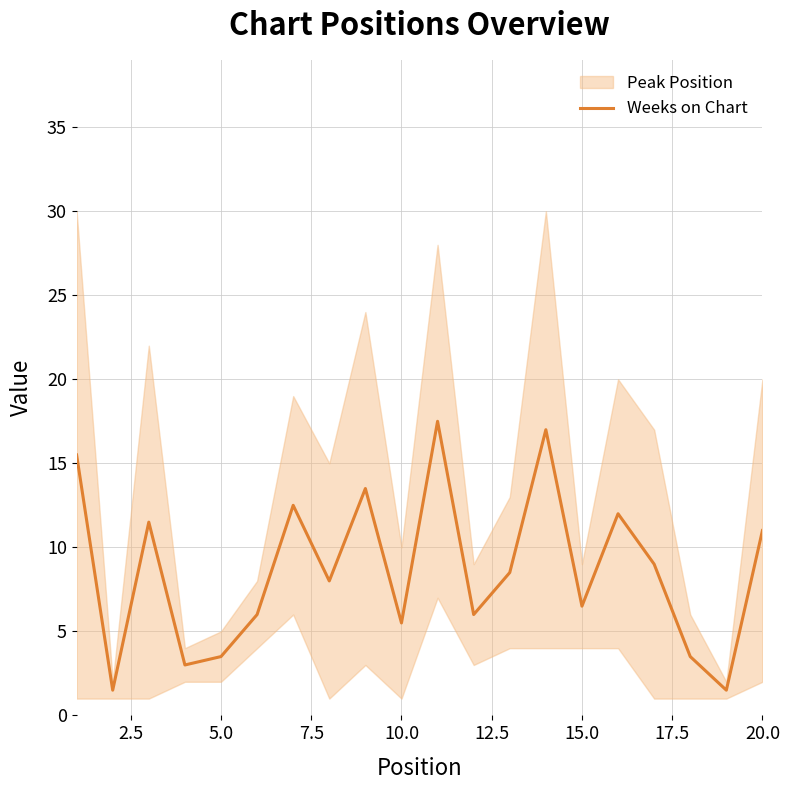

The Weeks on Chart series shows 8.9 at 15.0. True or false?

False